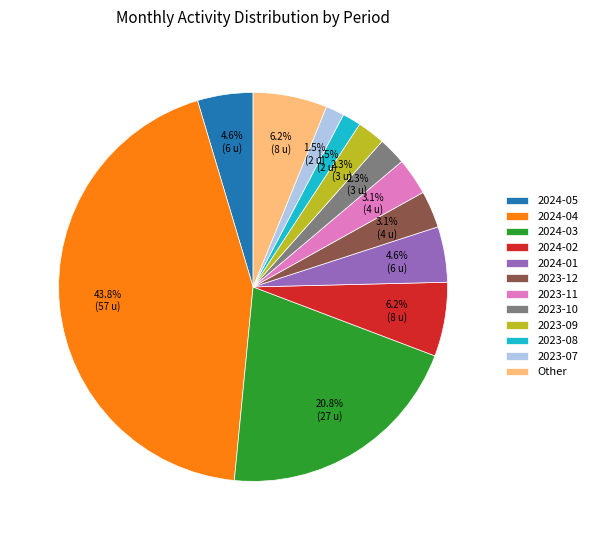

Which has a higher value, 2024-03 or 2024-04?

2024-04